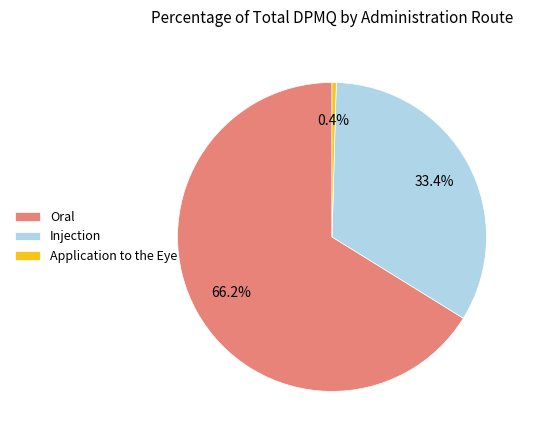

Between Oral and Injection, which is larger?

Oral